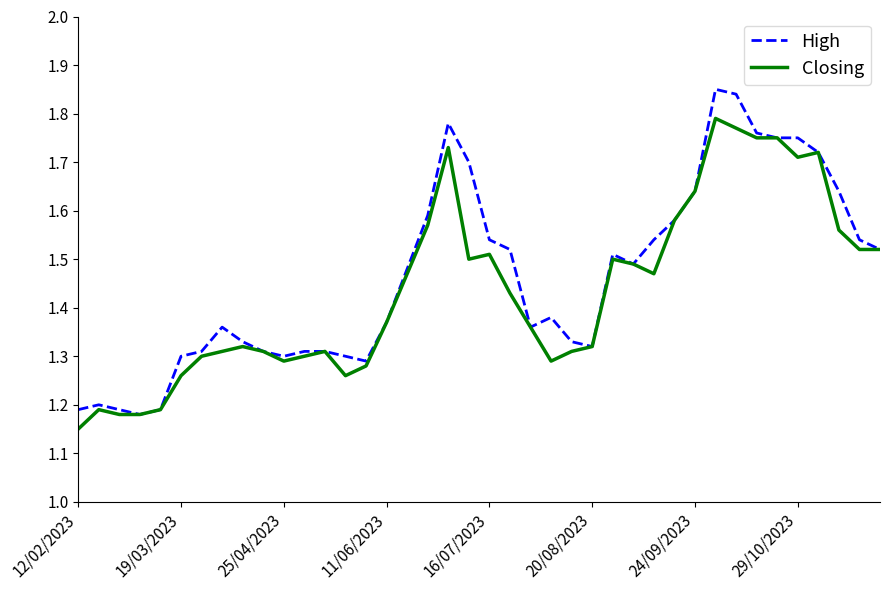

Rank the series by their maximum value, from highest to lowest.

High, Closing